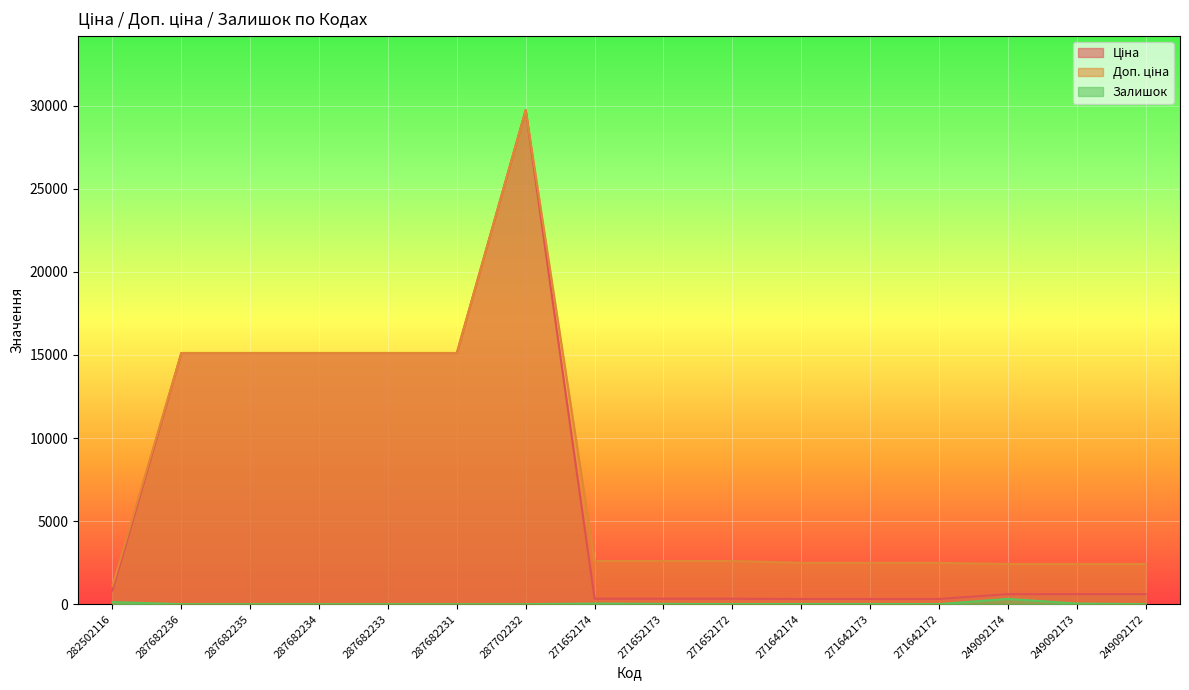

Which series has the largest total across all categories?

Доп. ціна